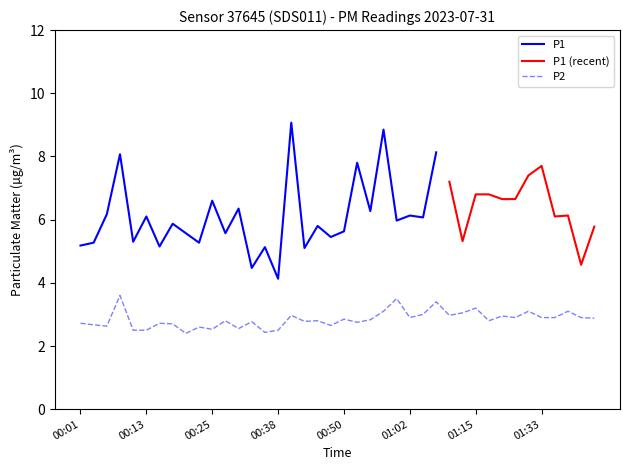

Is it true that P2 equals 1.5 at 00:38?

False